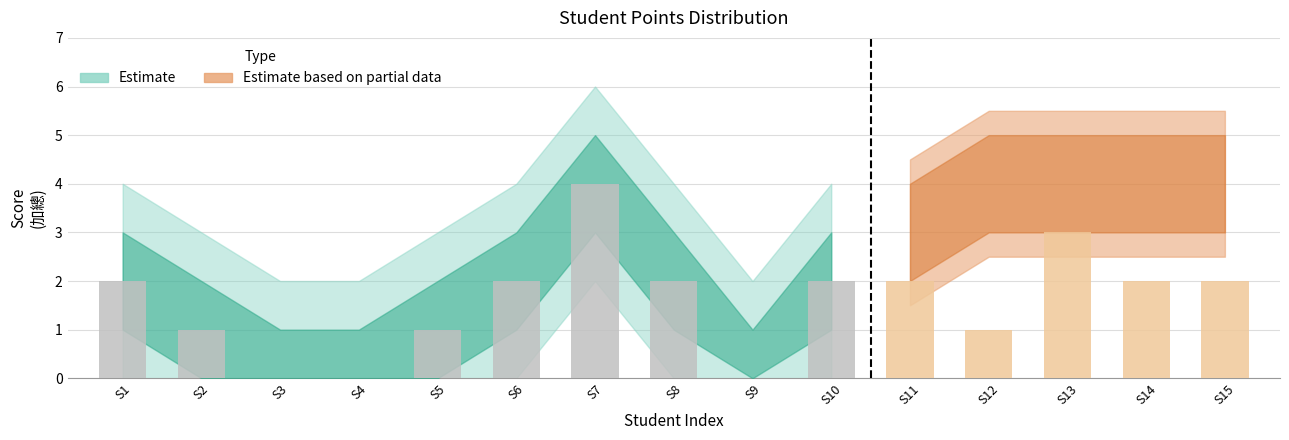

What is the greatest value displayed?

4